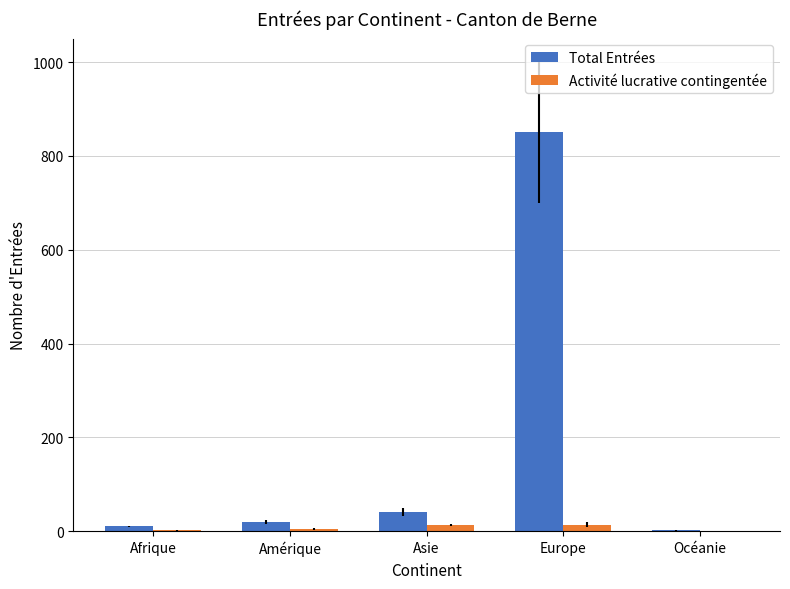

What is the spread (max minus min) of values at Océanie?

2